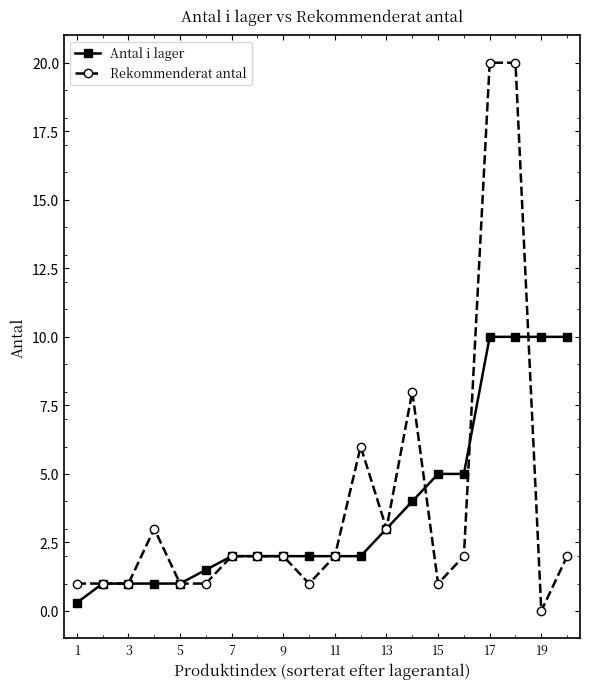

What is the highest value of the Antal i lager series?

10.0